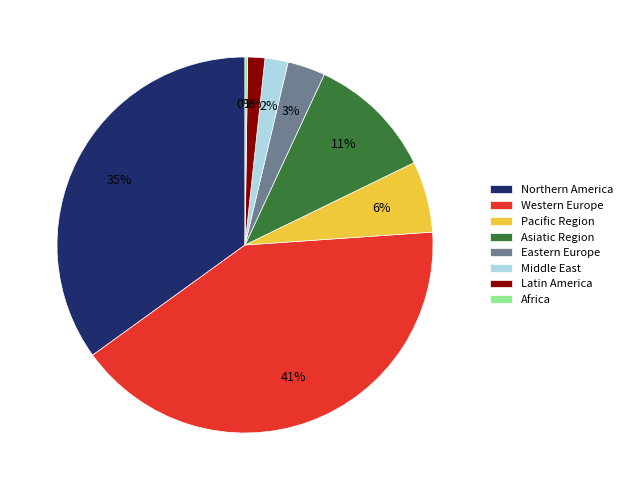

Which slice is the largest?

Western Europe